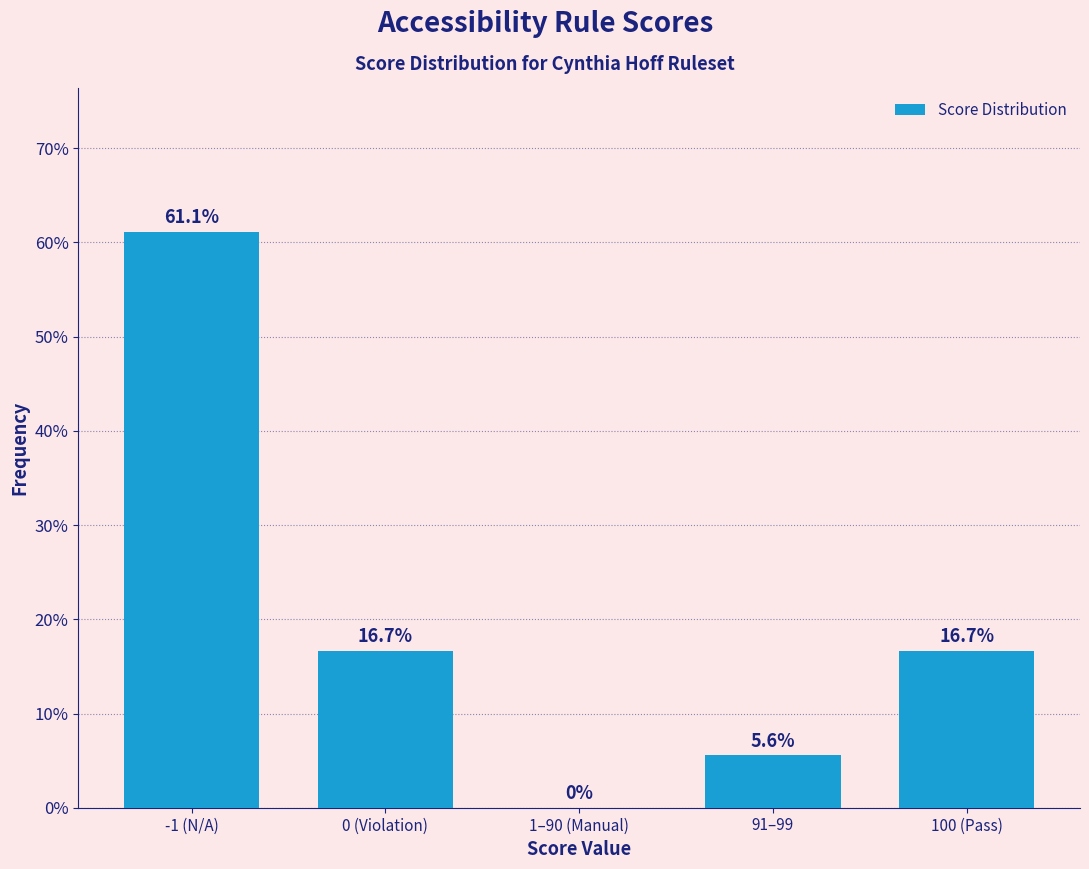

Reading left to right, what are all the values shown in this chart?

-1 (N/A)=61.1	0 (Violation)=16.7	1–90 (Manual)=0.0	91–99=5.6	100 (Pass)=16.7